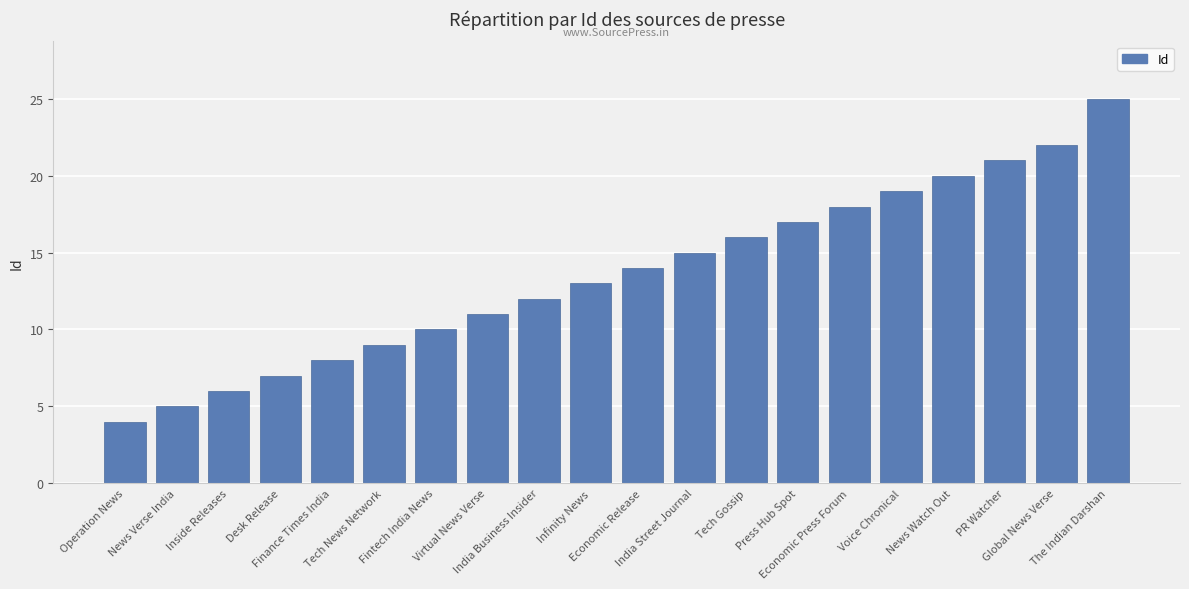

What is the label of the 16th bar from the right?

Finance Times India